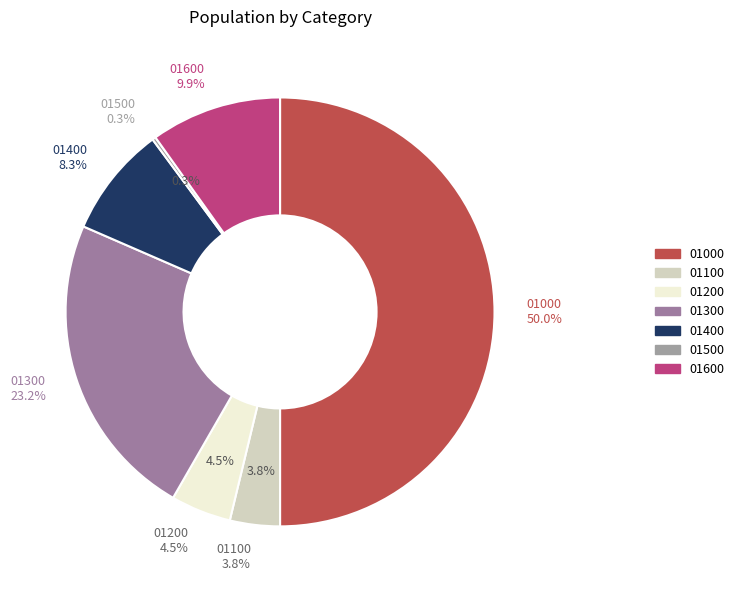

Does 01000 represent more than half of the total?

No